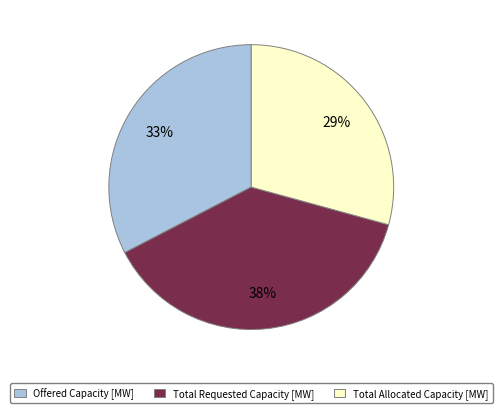

Is the sum of Offered Capacity [MW] and Total Requested Capacity [MW] greater than half?

Yes